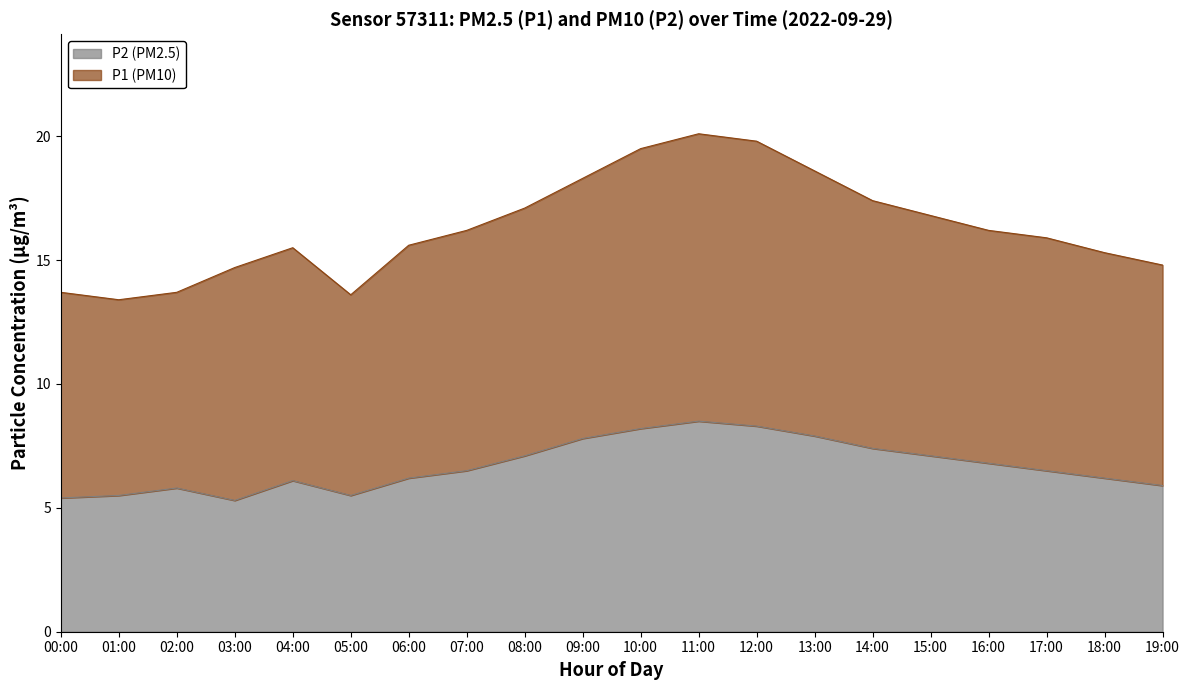

What is the label of the 14th point from the right?

06:00